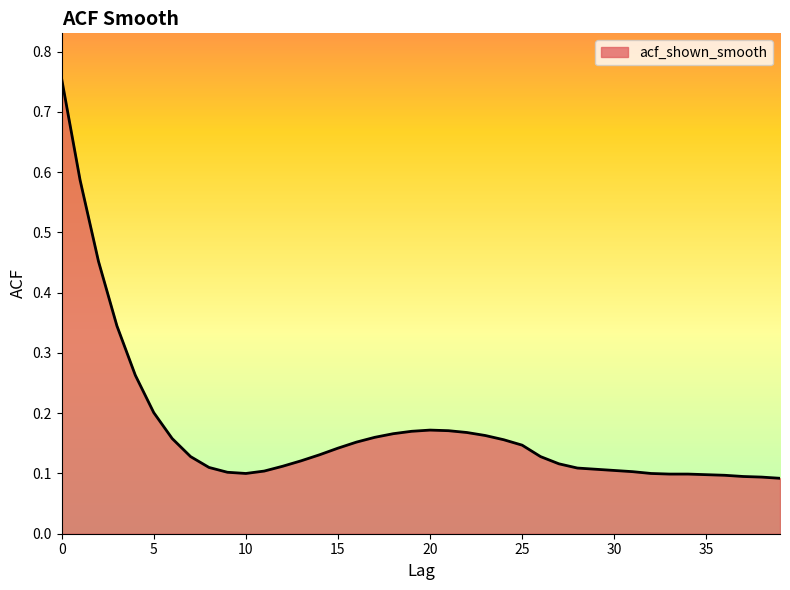

How many lines are shown in the chart?

1